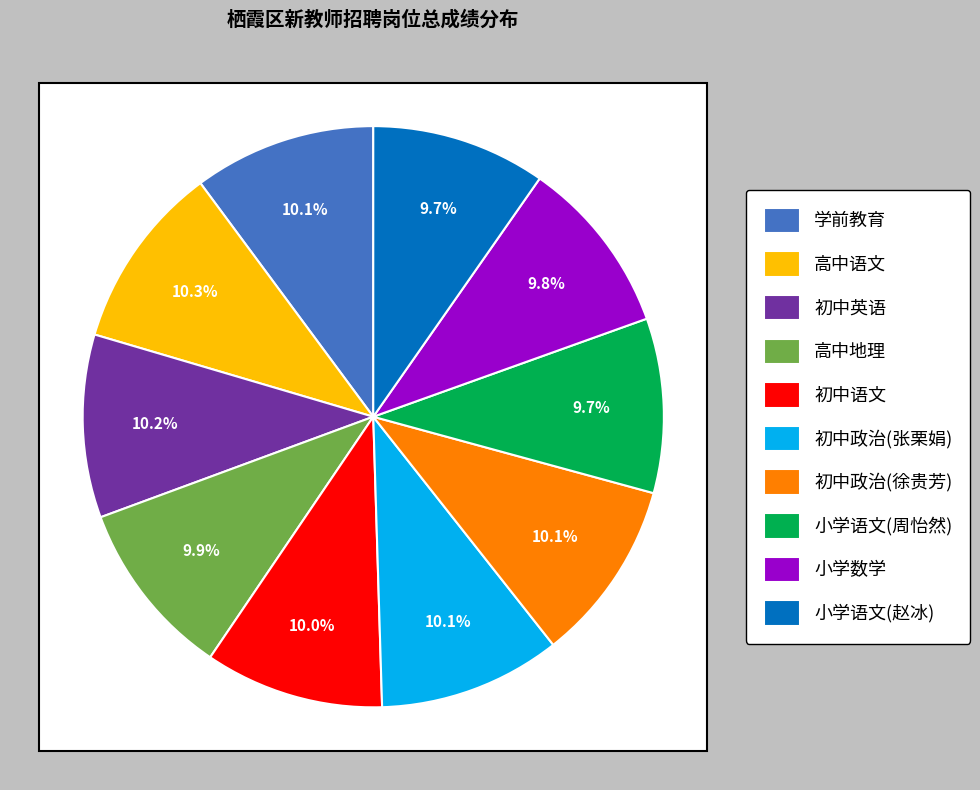

How many segments does this pie chart have?

10